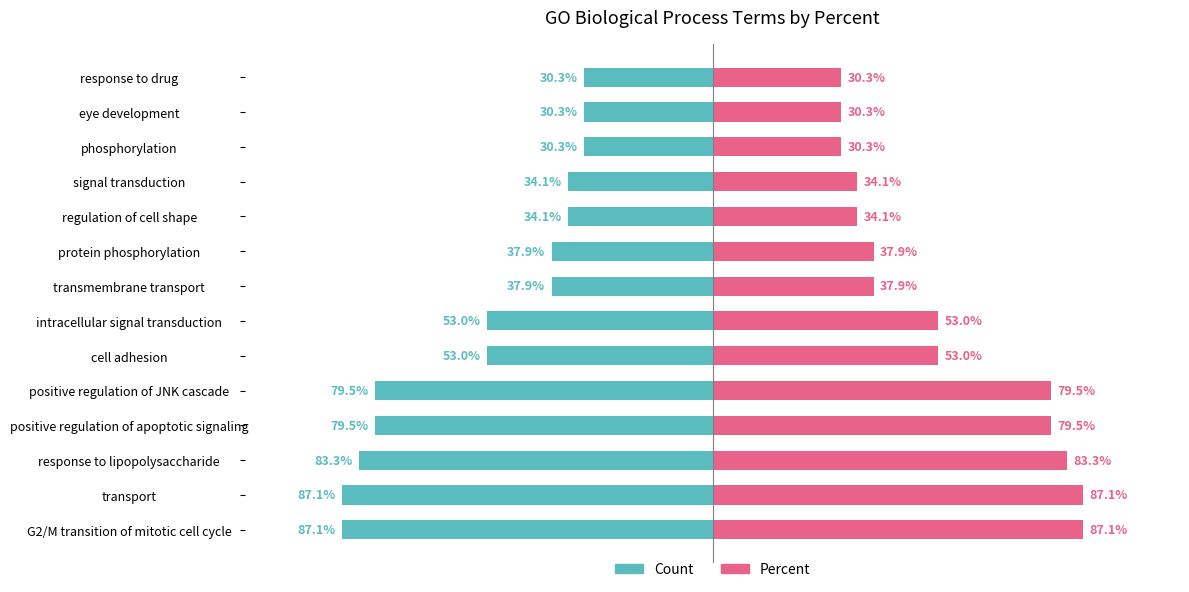

Reading right to left, transcribe all the data shown in this chart.

Count: -30.3	-30.3	-30.3	-34.1	-34.1	-37.9	-37.9	-53.0	-53.0	-79.5	-79.5	-83.3	-87.1	-87.1
Percent: 30.3	30.3	30.3	34.1	34.1	37.9	37.9	53.0	53.0	79.5	79.5	83.3	87.1	87.1